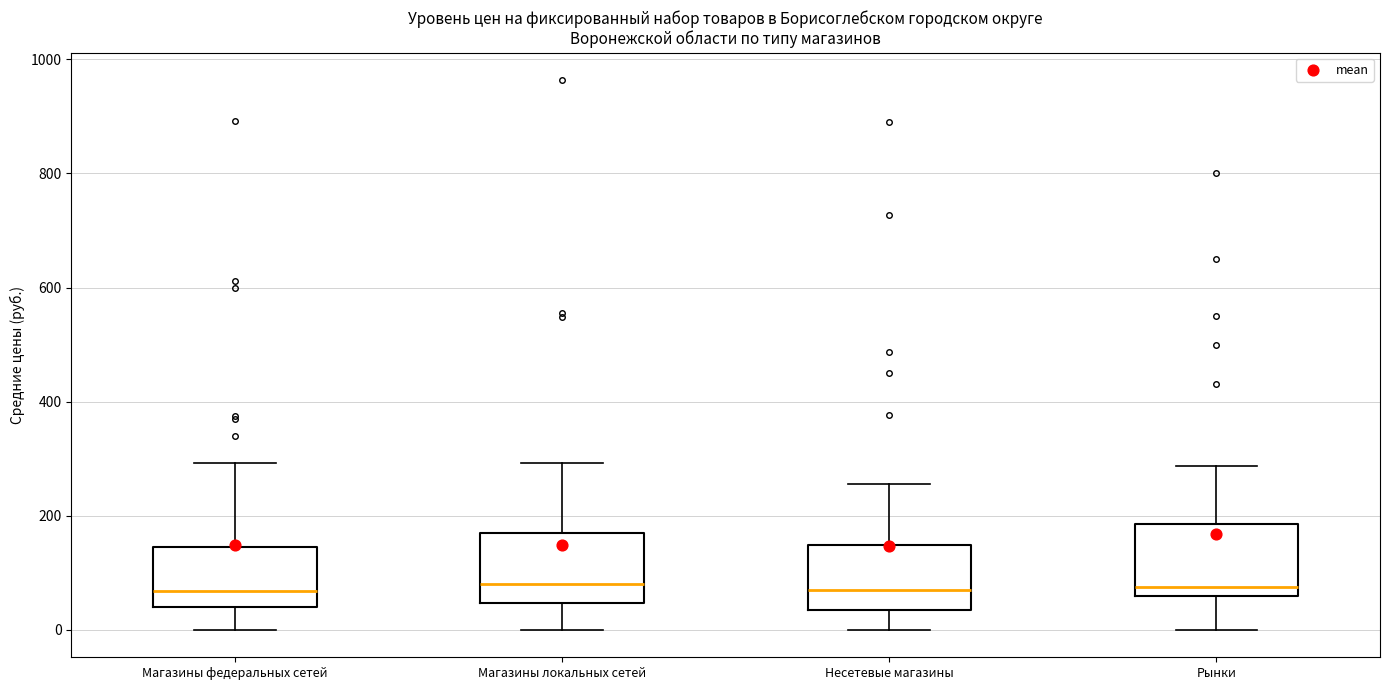

Reading left to right, transcribe this box plot: for each box, give where its median line is, the range the box spans, and where its two whiskers end, as read against the y-axis. The values are not printed on the chart, so give them approximately, as read against the axis.

Магазины федеральных сетей: median 60, box 40 to 140, whiskers 0 to 300
Магазины локальных сетей: median 80, box 40 to 160, whiskers 0 to 300
Несетевые магазины: median 60, box 40 to 140, whiskers 0 to 260
Рынки: median 80, box 60 to 180, whiskers 0 to 280